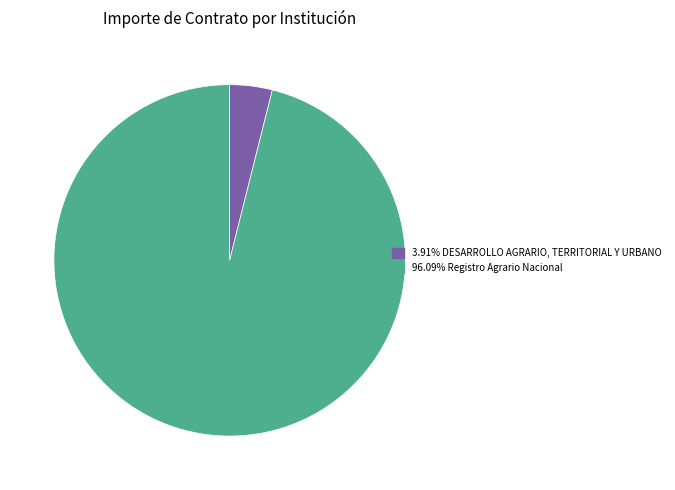

Is there any slice that represents more than half of the pie?

Yes